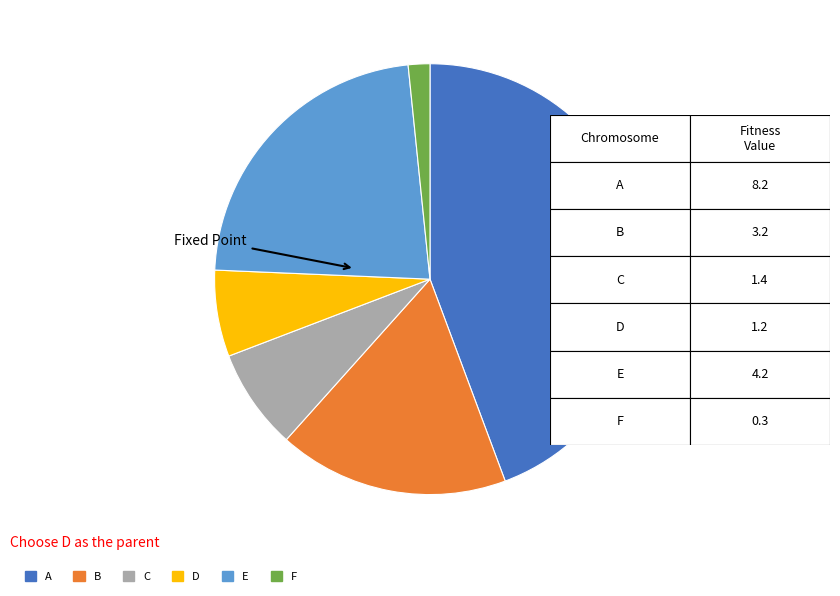

Rank the categories by value from highest to lowest.

A, E, B, C, D, F